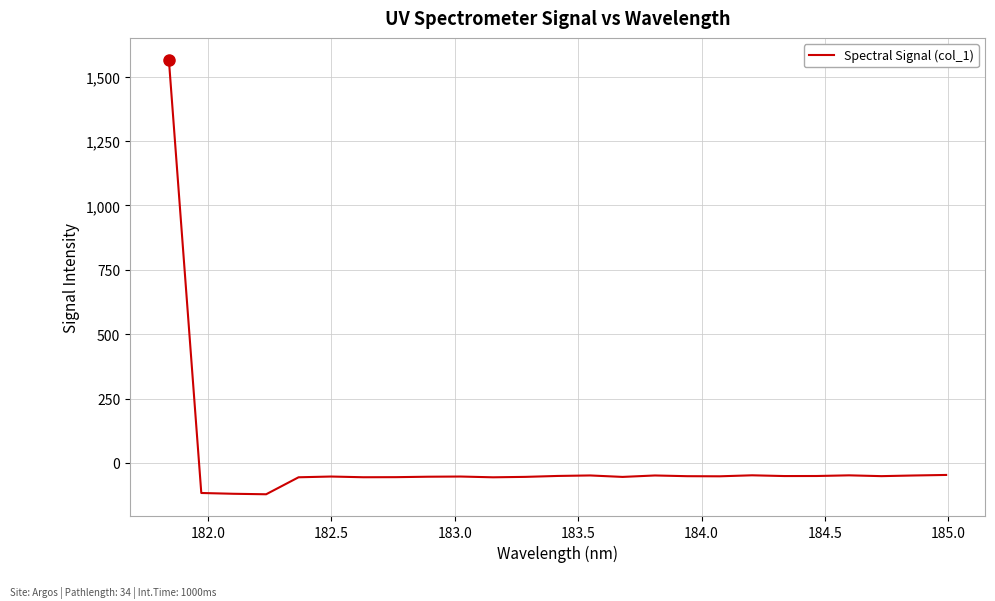

What is the difference between the maximum and minimum values?

1687.7